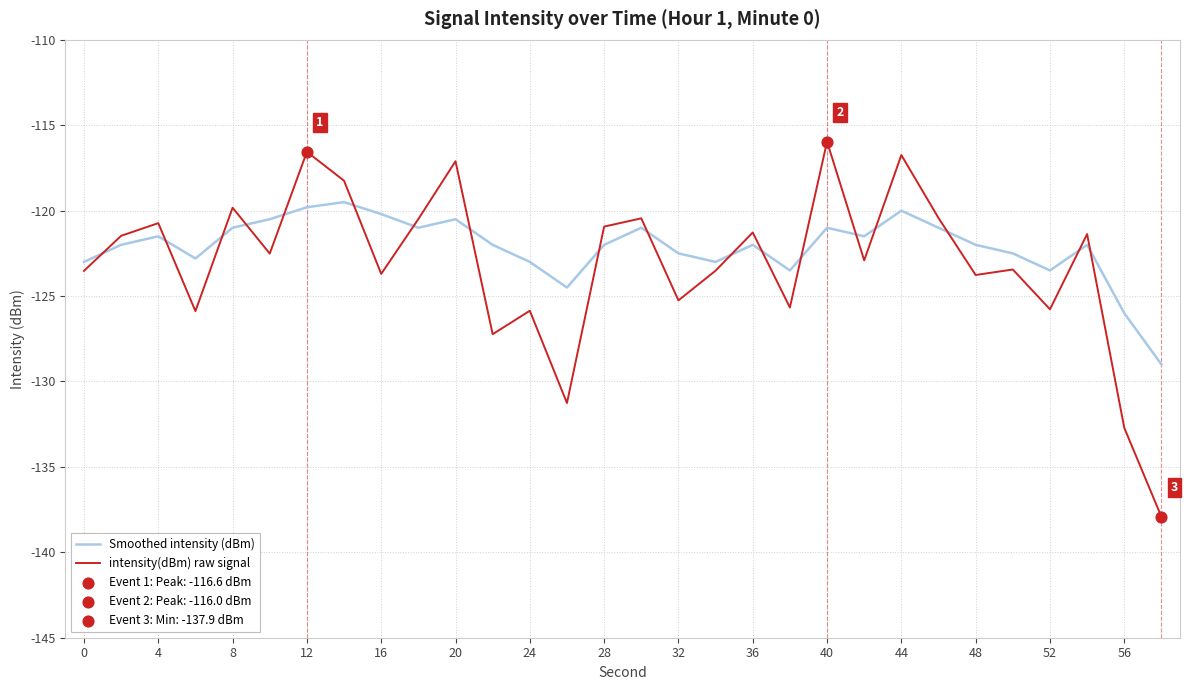

List the series in order of their peak value, highest first.

intensity(dBm) raw signal, Smoothed intensity (dBm)